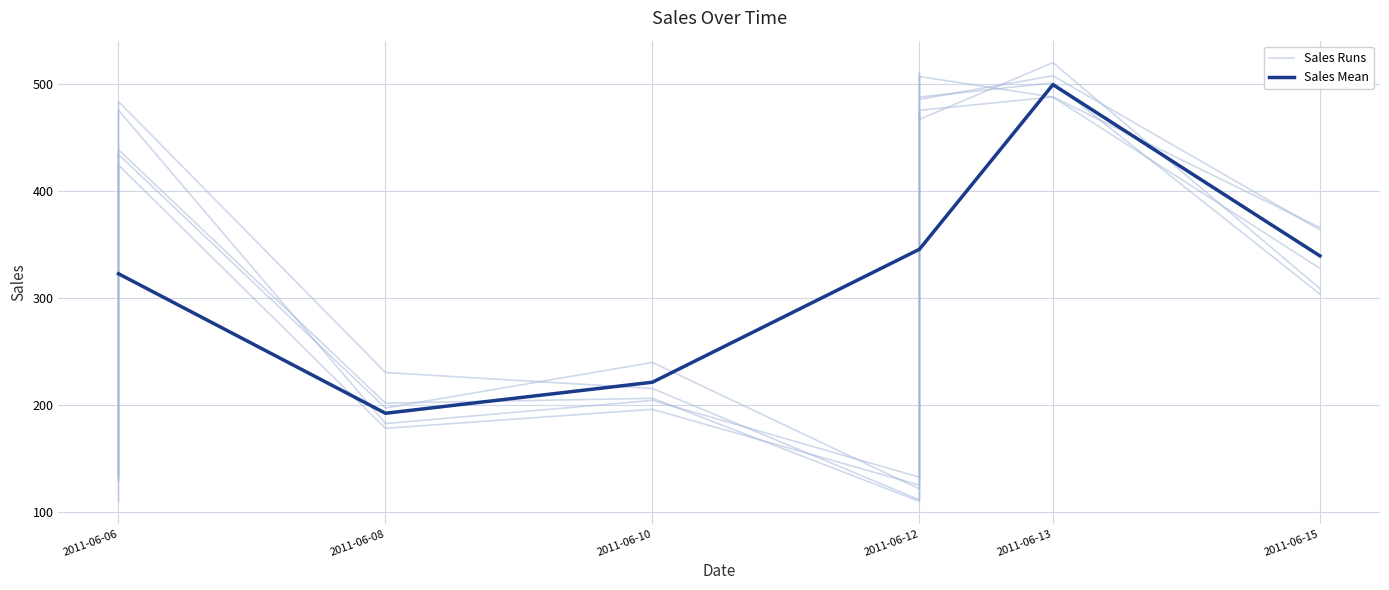

True or false: there are more than 0 points higher than both neighbors.

True